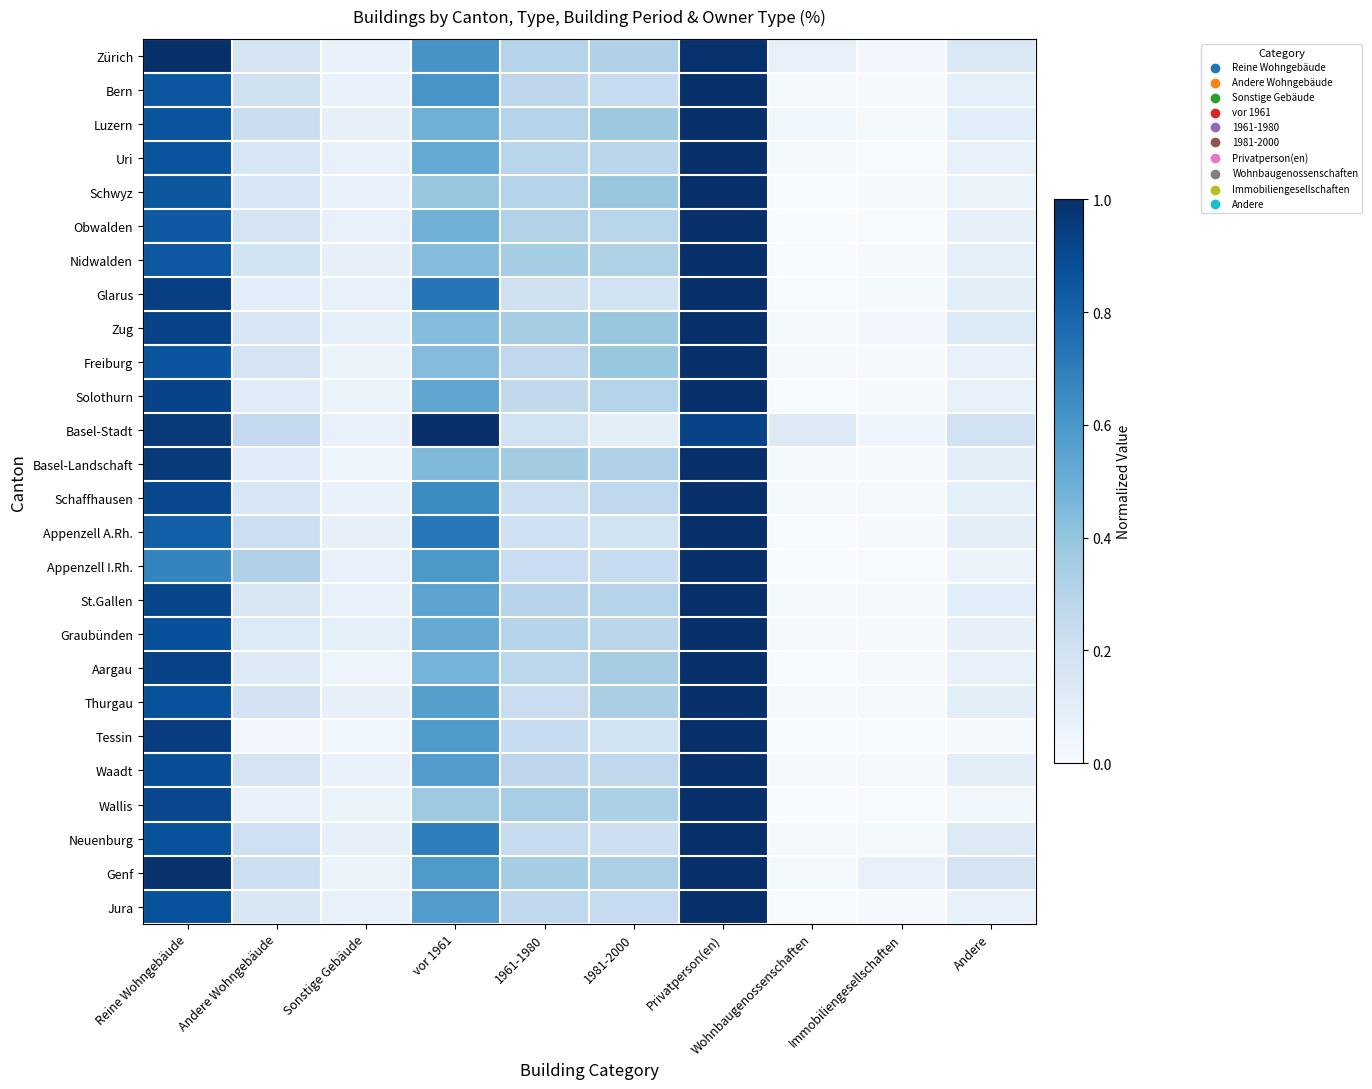

Count the number of data series in this chart.

26